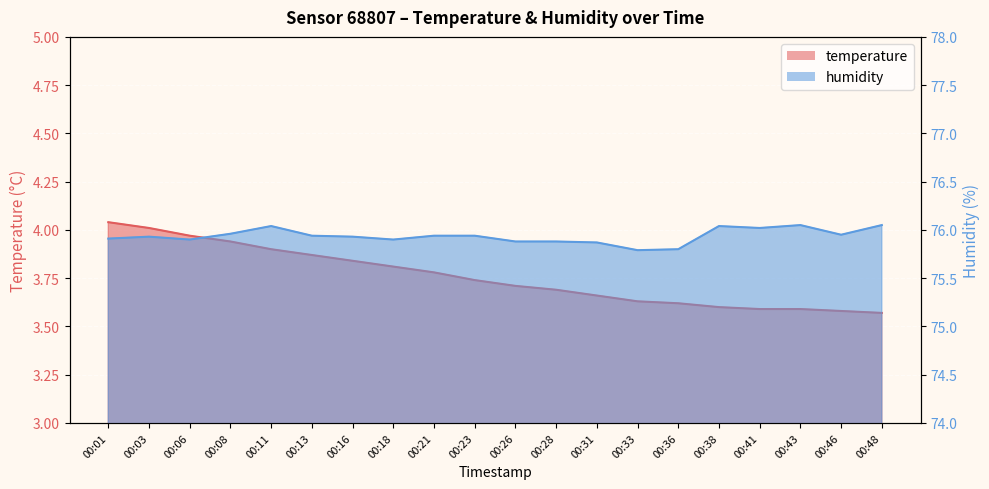

The humidity series shows 75.9 at 00:13. True or false?

True